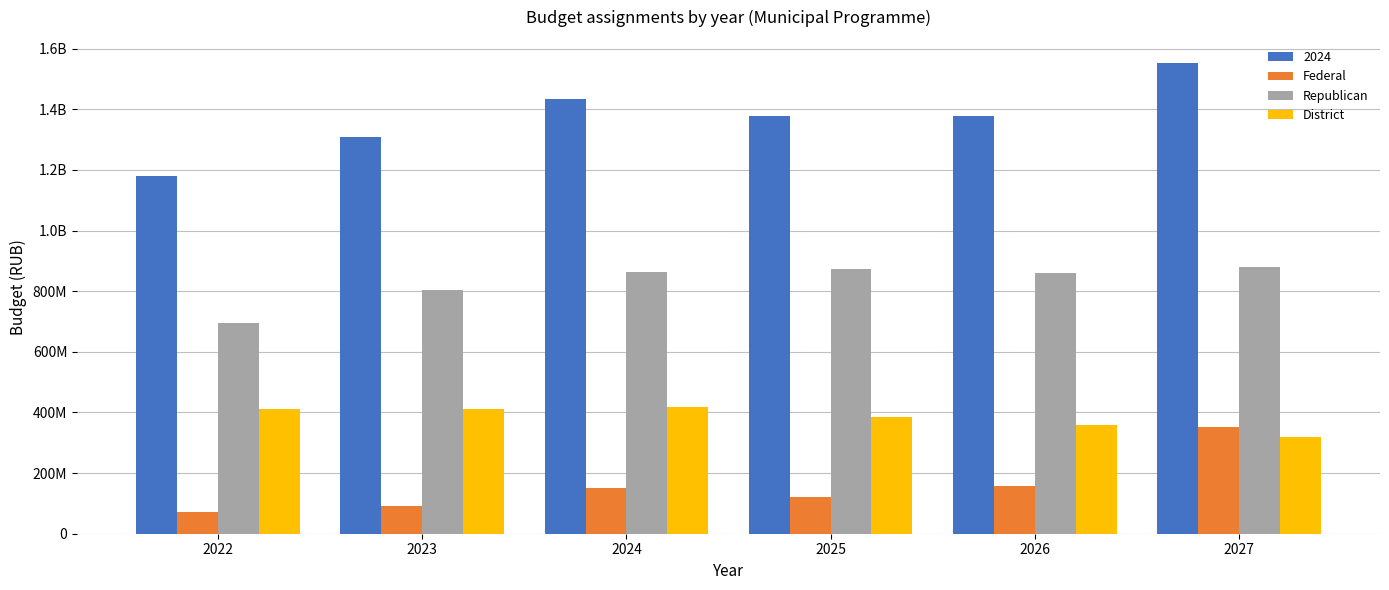

What are all the series names shown in the legend?

2024, Federal, Republican, District